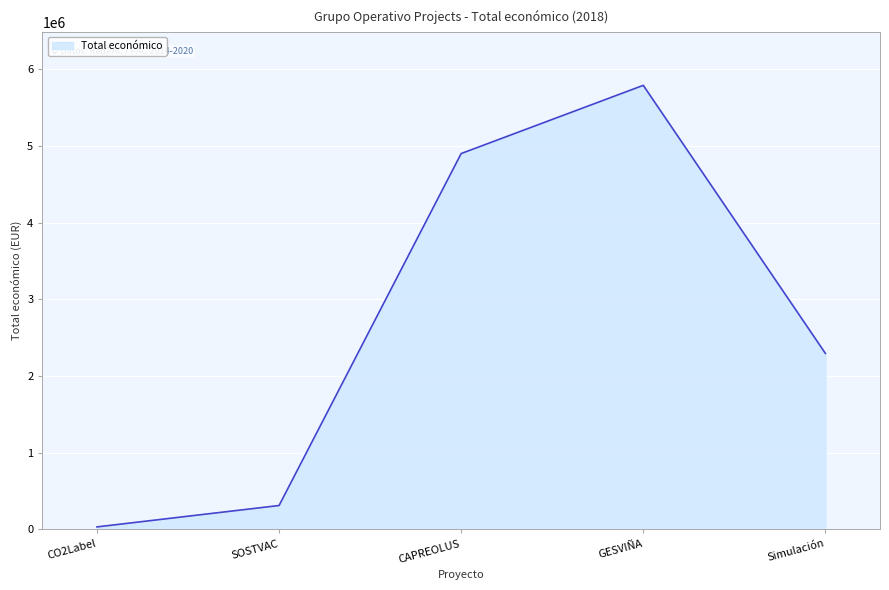

Reading left to right, what are all the values shown in this chart?

CO2Label=32480	SOSTVAC=311553	CAPREOLUS=4902645	GESVIÑA=5792221	Simulación=2296067